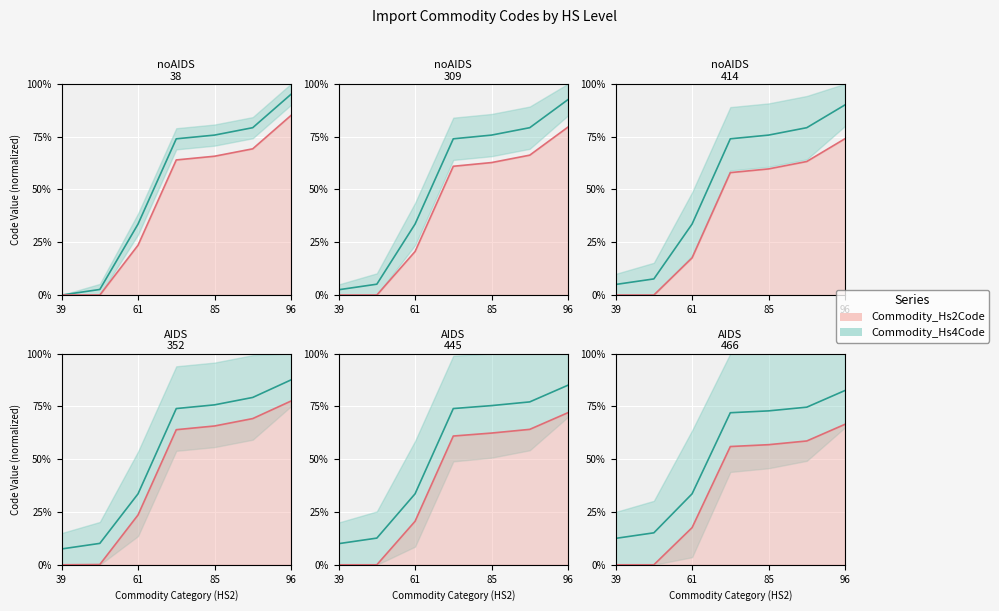

What is the sum of all Commodity_Hs6Code values?

365.1